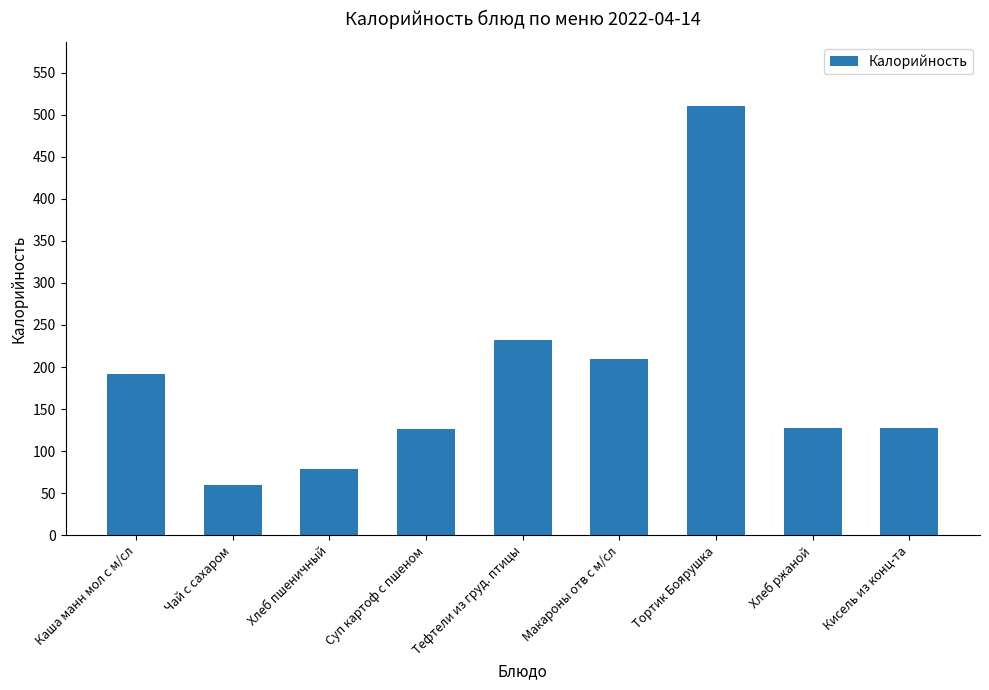

What is the approximate value at Кисель из конц-та?

127.1